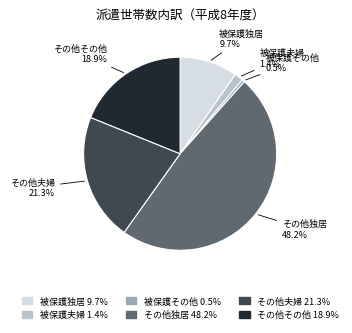

Is there a majority slice in this chart?

No